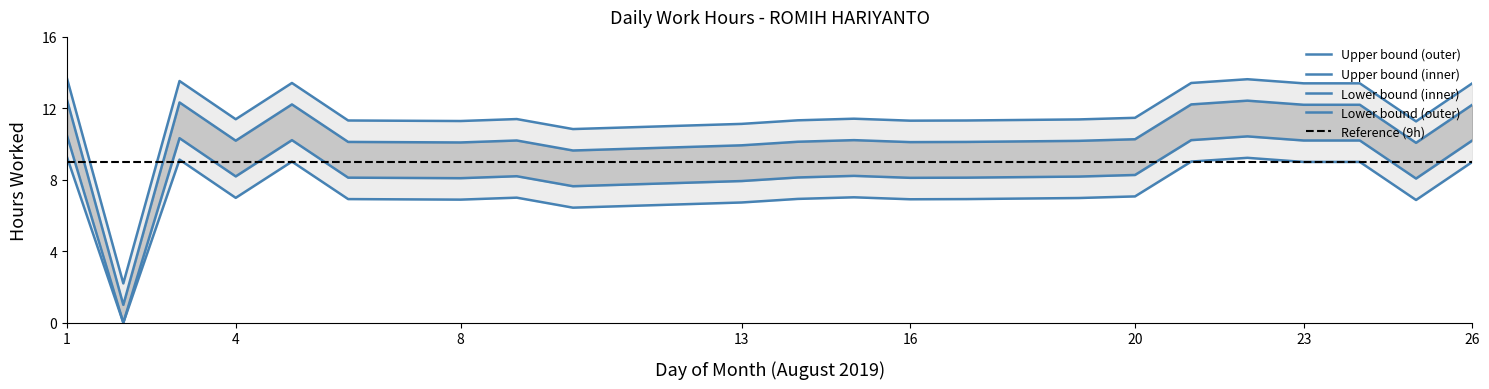

What is the sum of the values at 8 and 14?

22.6